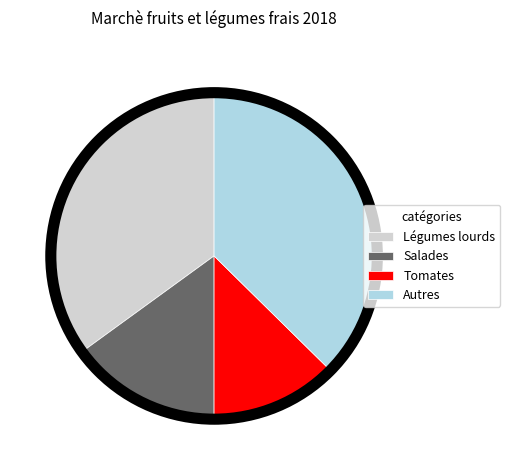

Is it true that Salades is 10% of the pie?

False